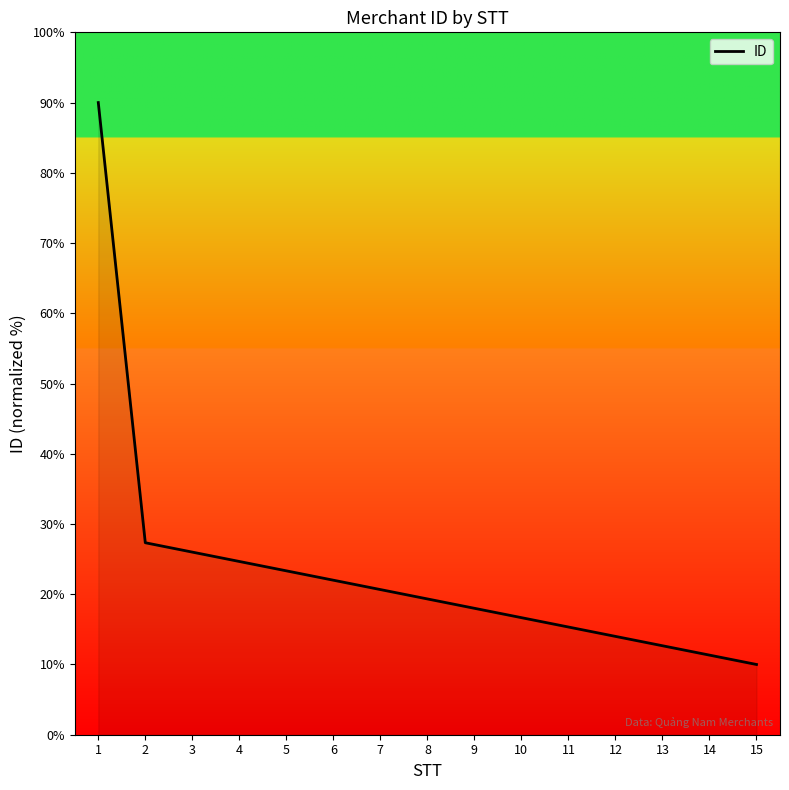

True or false: the data has more than 2 interior local peaks.

False